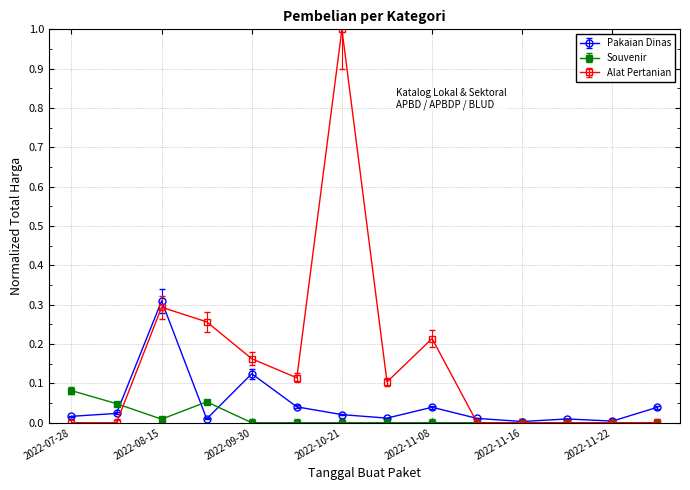

True or false: Alat Pertanian has more than 2 interior local peaks.

True